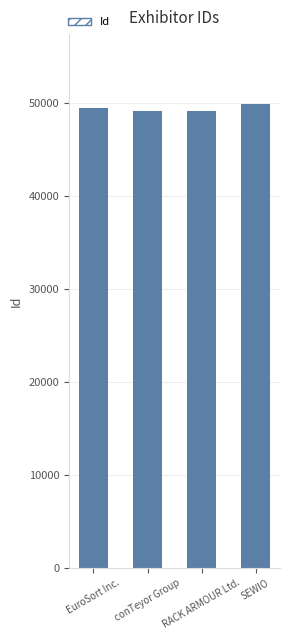

Between SEWIO and RACK ARMOUR Ltd., which is larger?

SEWIO